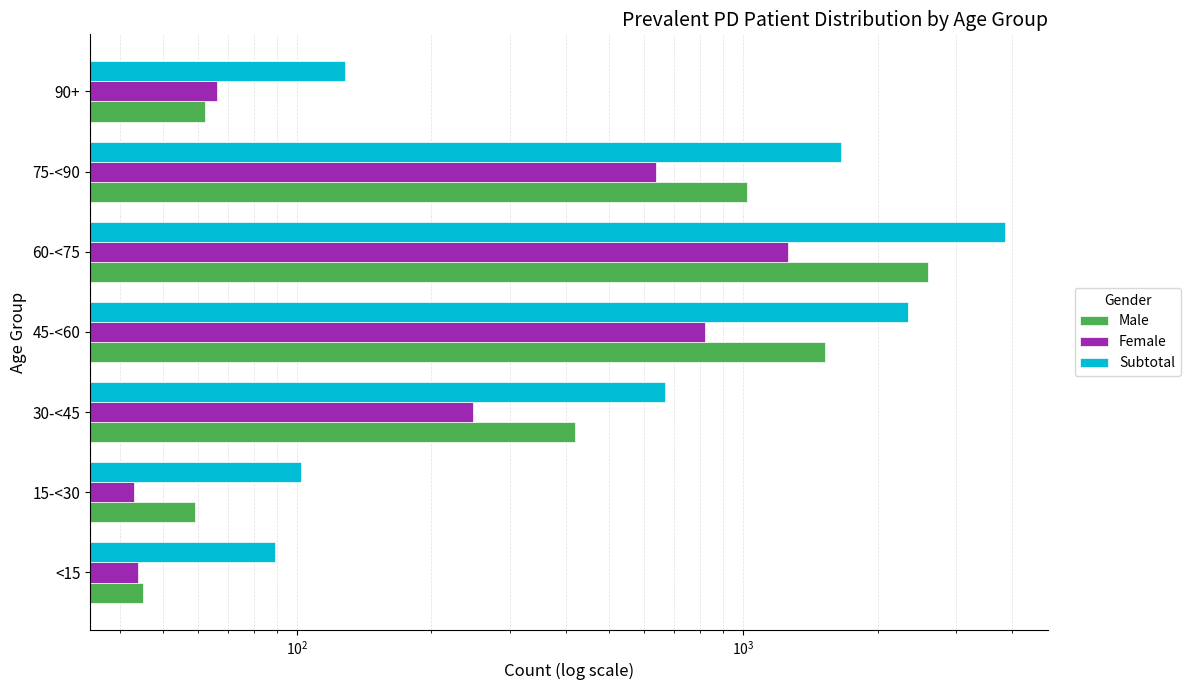

Rank the series at 60-<75 from highest to lowest value.

Subtotal, Male, Female